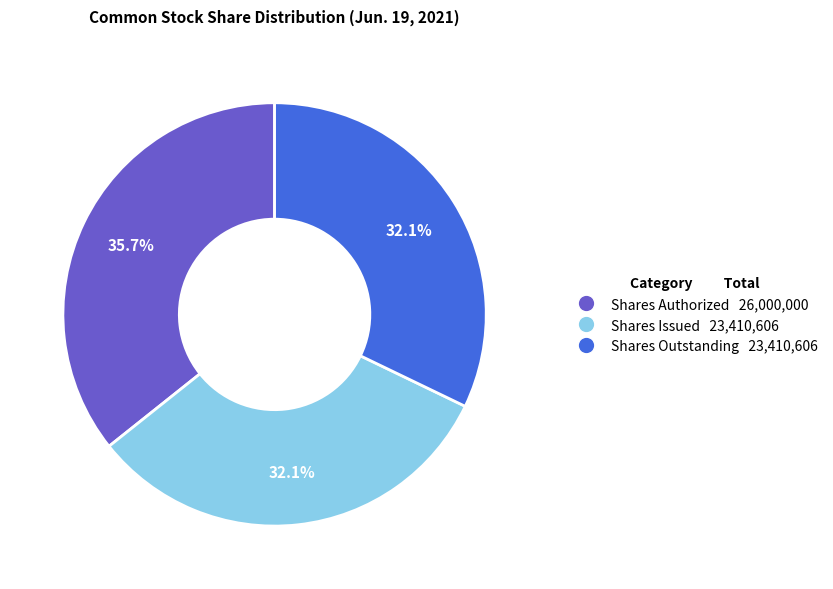

How many segments does this pie chart have?

3